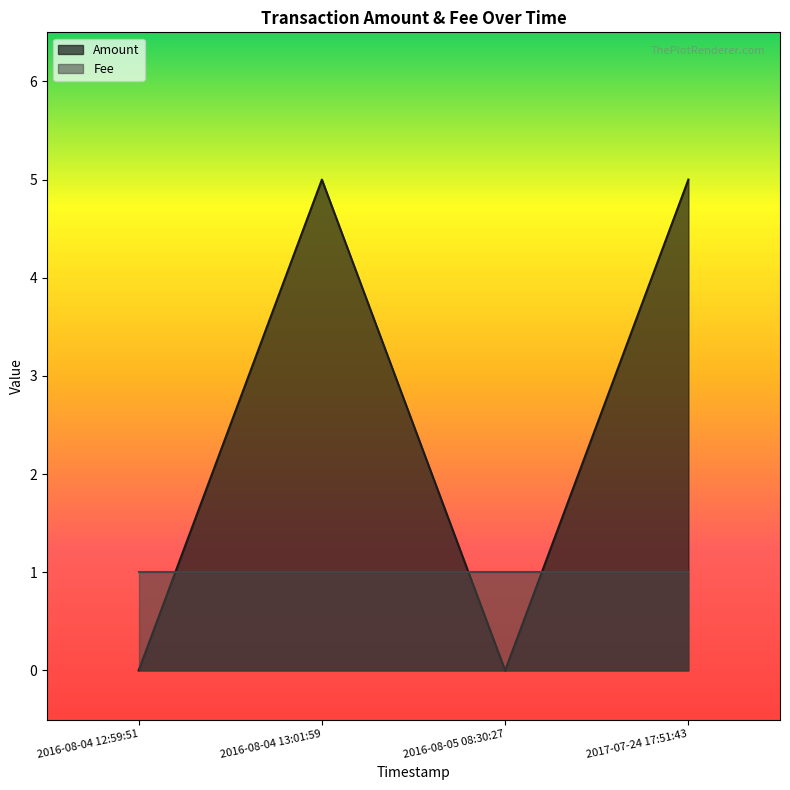

Where is the data nearest to the value 2?

2016-08-04 12:59:51